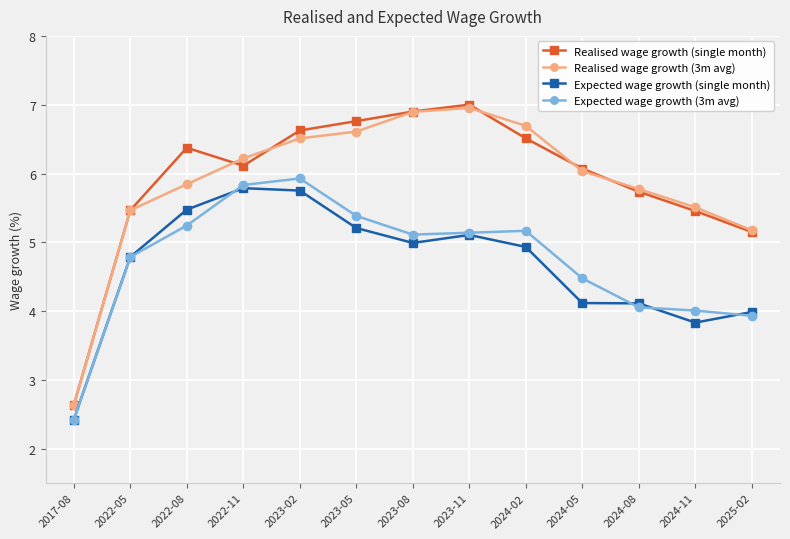

What is the label of the 8th point from the left?

2023-11